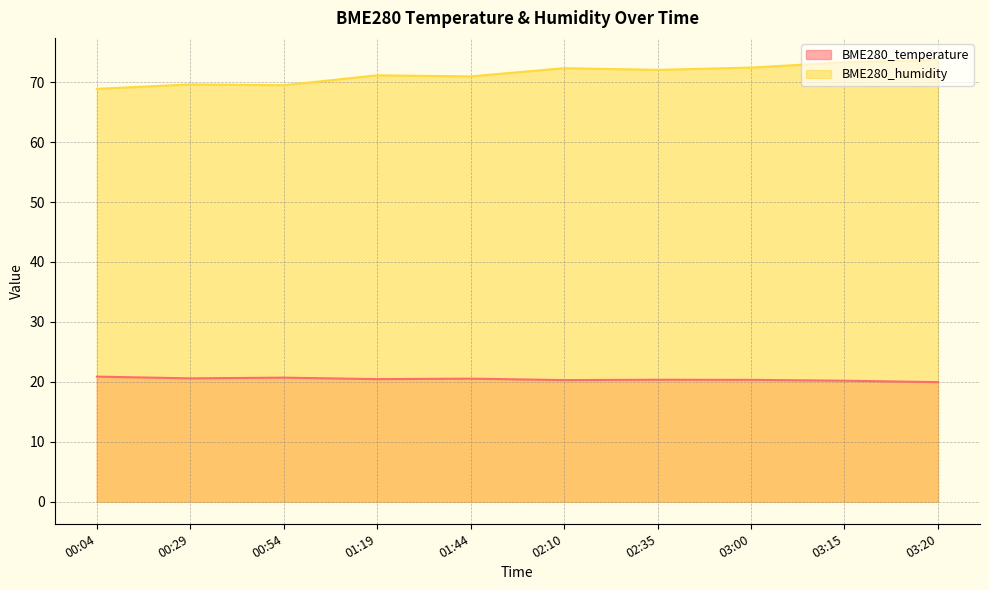

What is the difference between the second highest and second lowest values in the BME280_temperature series?

0.5